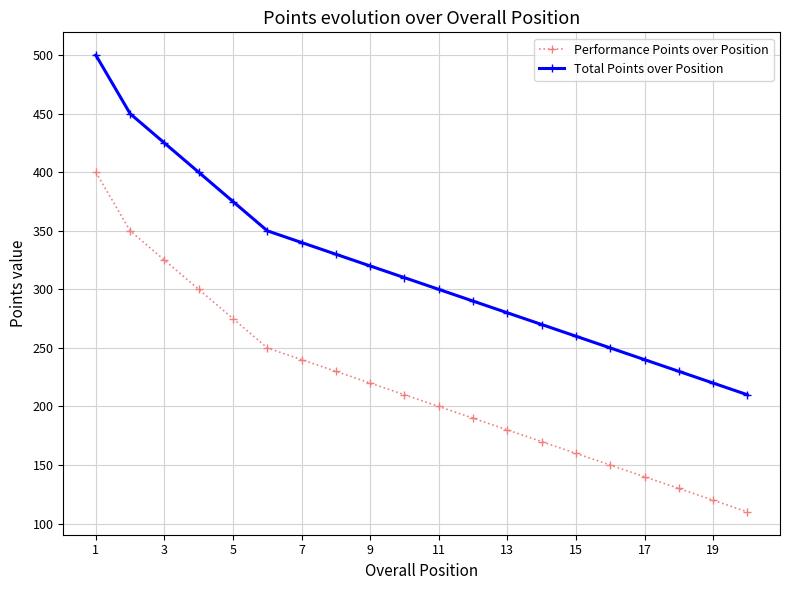

What is the average value of the Performance Points over Position series?

218